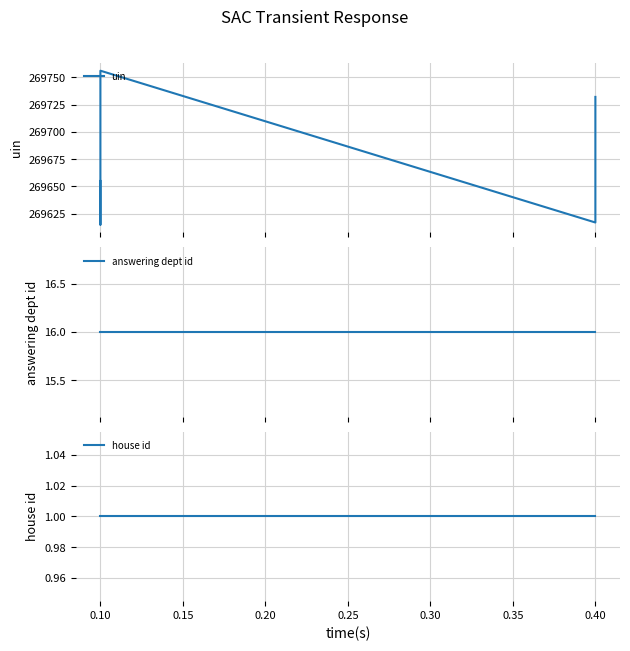

The house id series shows 1 at 0.10. True or false?

False